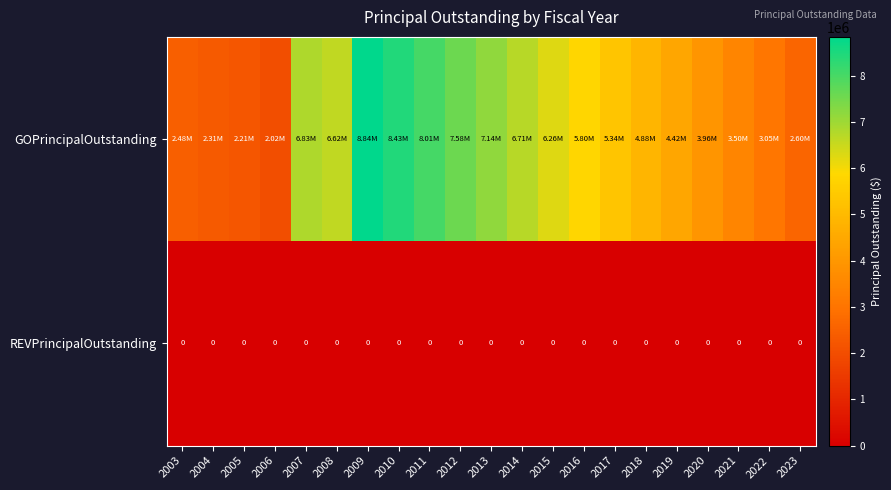

Which series has the largest range (max minus min)?

GOPrincipalOutstanding